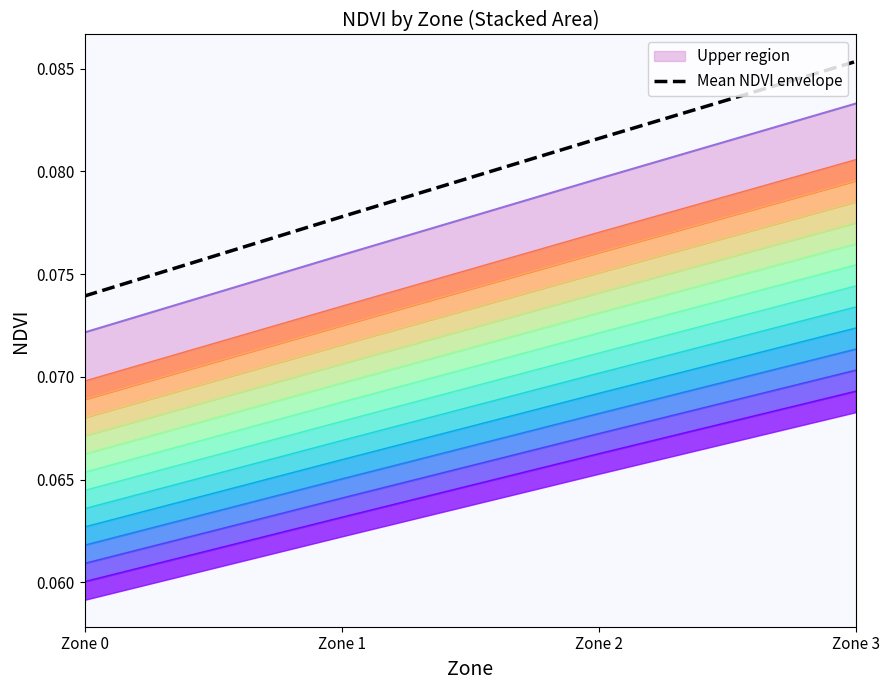

True or false: the data has more than 0 interior local peaks.

False